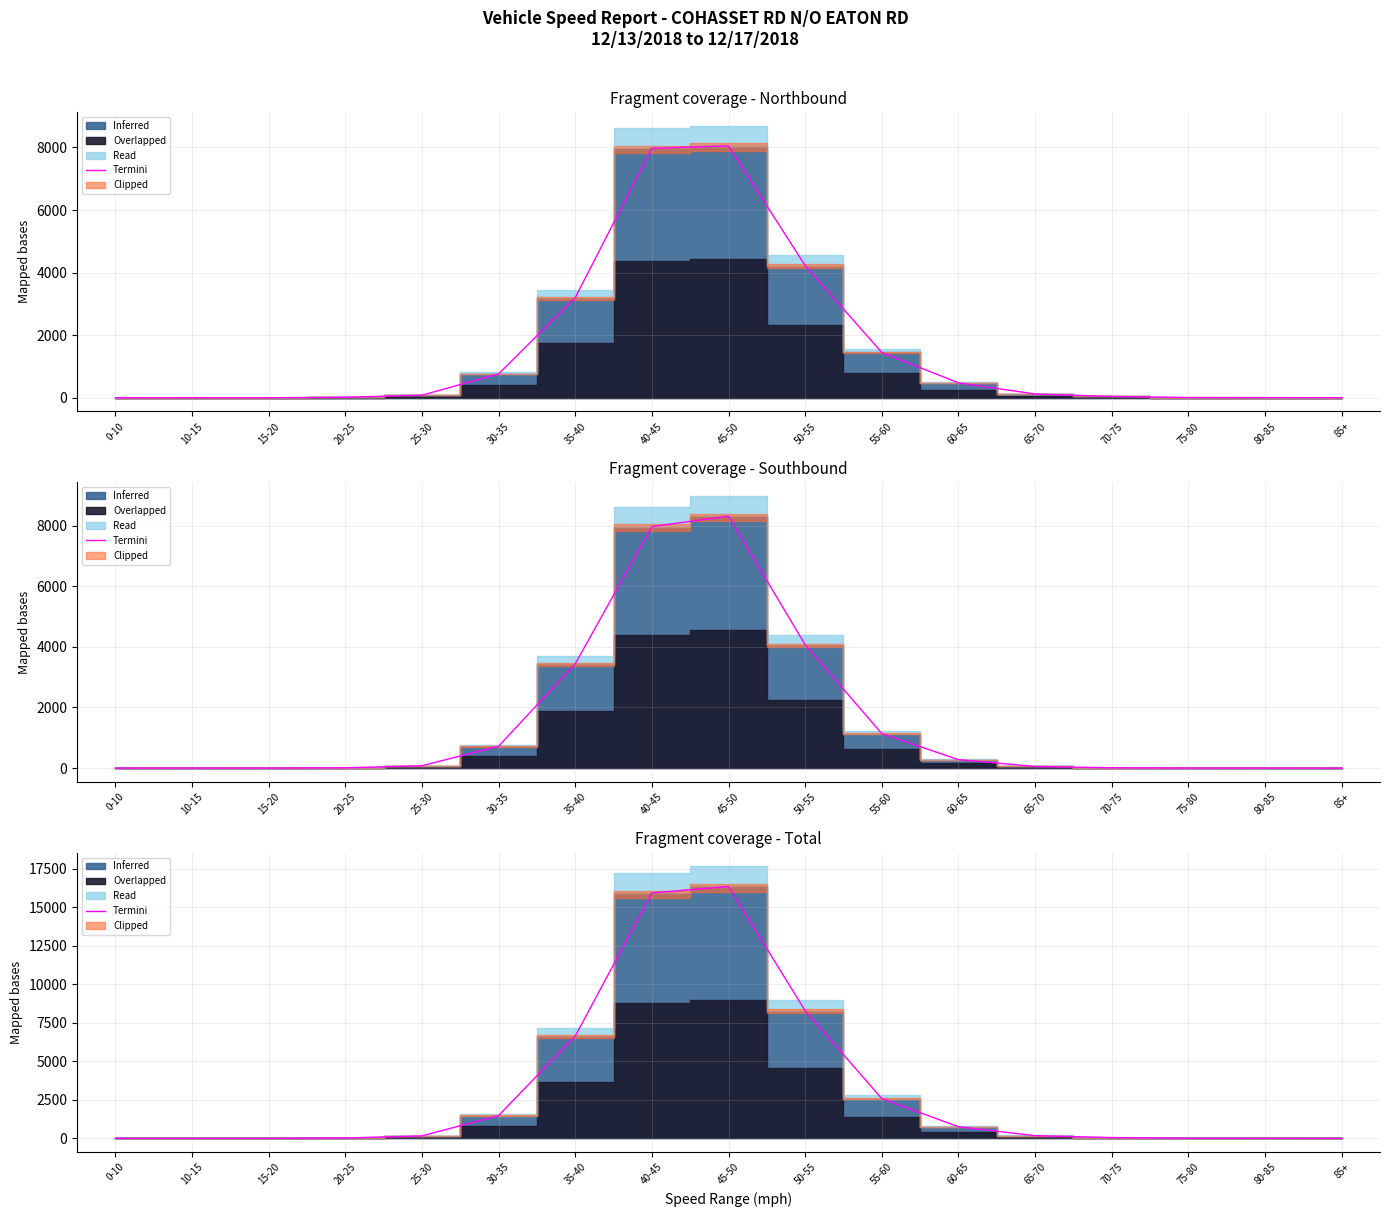

Reading left to right, what are all the values shown in this chart?

0-10=4	10-15=7	15-20=5	20-25=29	25-30=164	30-35=1484	35-40=6638	40-45=15934	45-50=16356	50-55=8293	55-60=2587	60-65=759	65-70=179	70-75=56	75-80=13	80-85=10	85+=4